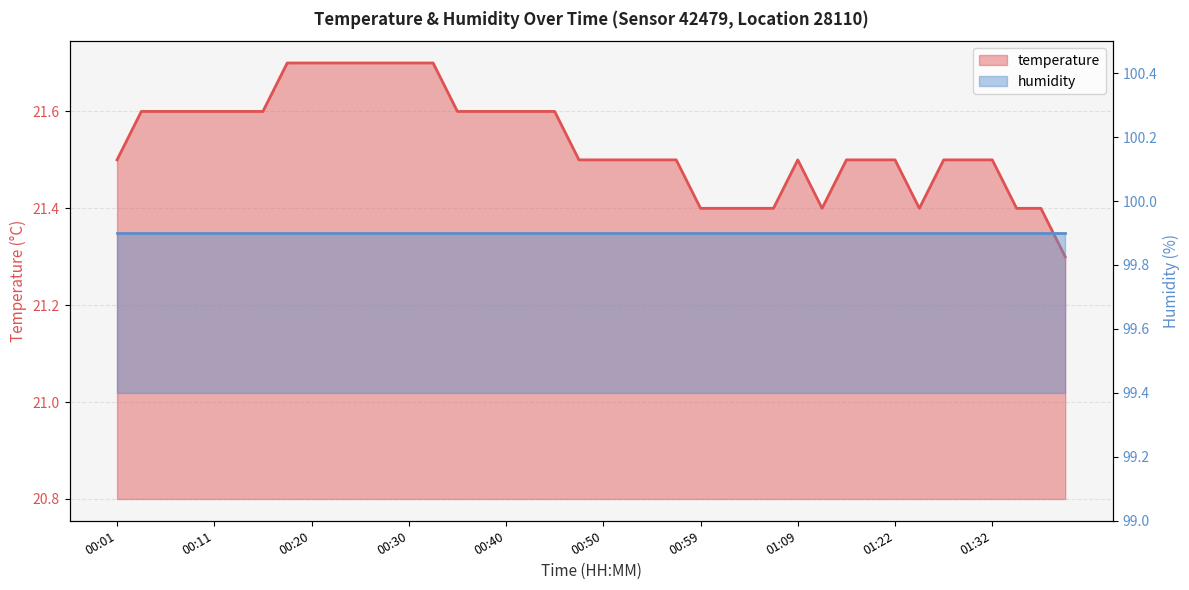

What is the label of the 14th point from the right?

01:04